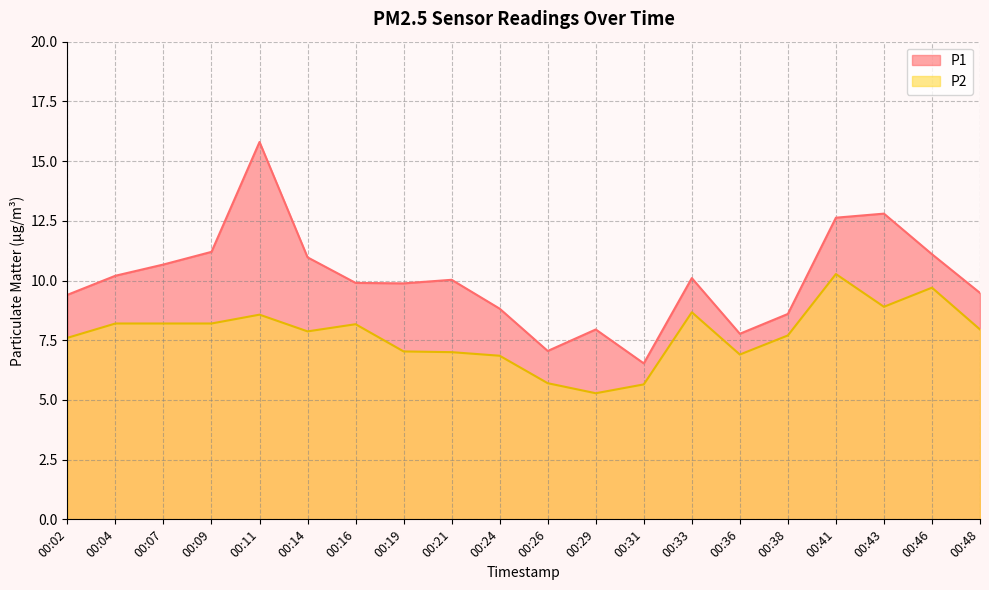

What is the value of the P1 point at the 8th from the left?

9.9